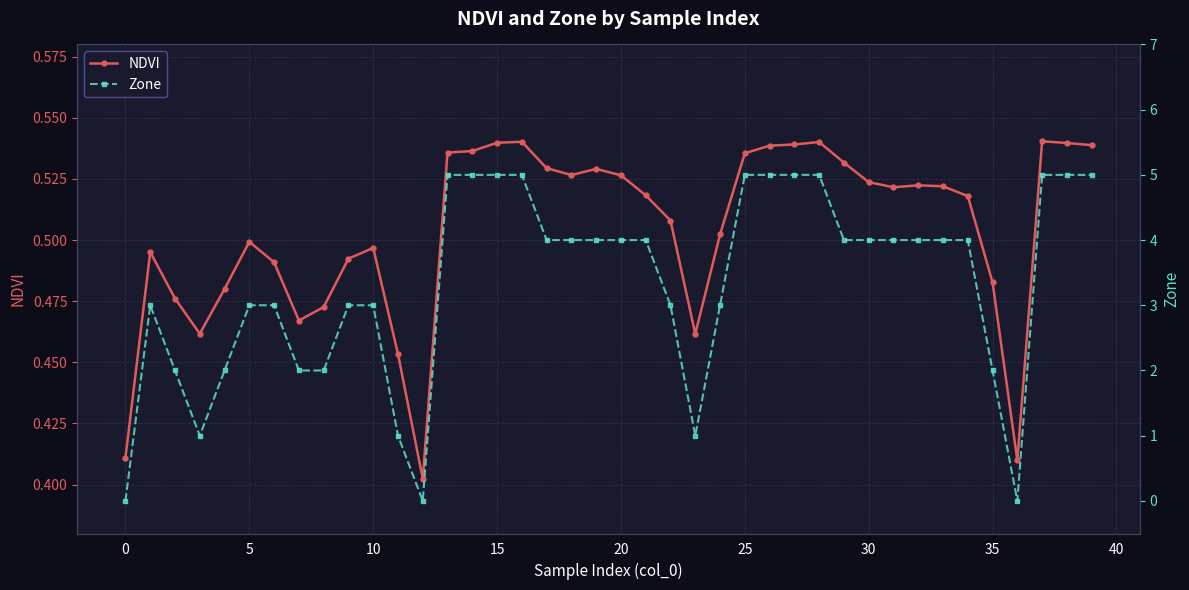

What is the difference between the maximum and minimum values in the NDVI series?

0.1